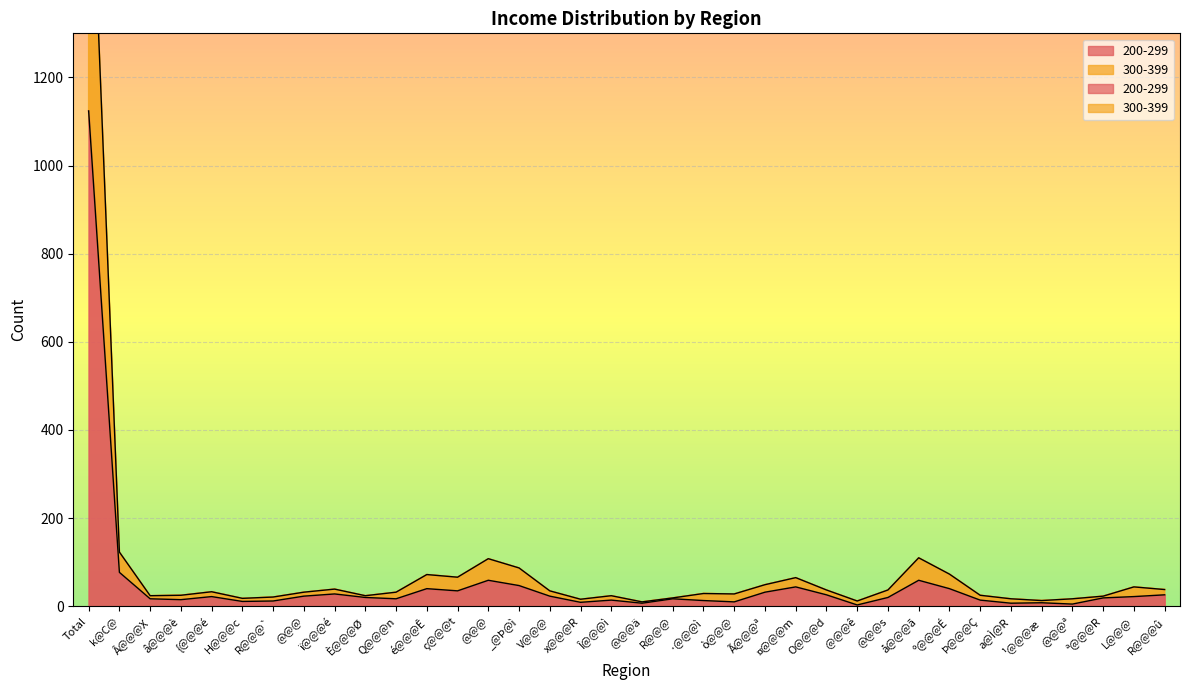

How many series are shown in this chart?

2